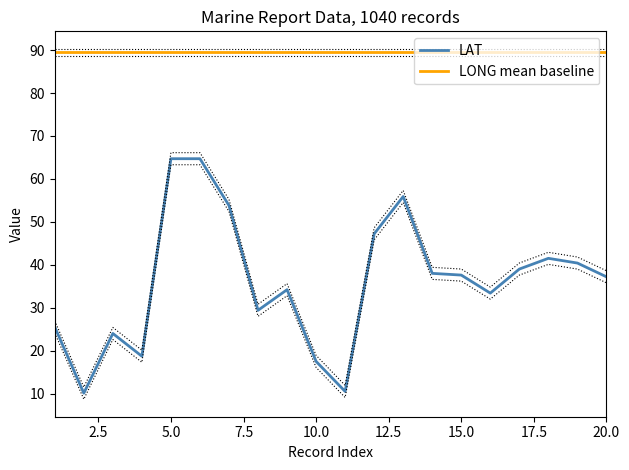

What is the lowest value of the LAT series?

10.1